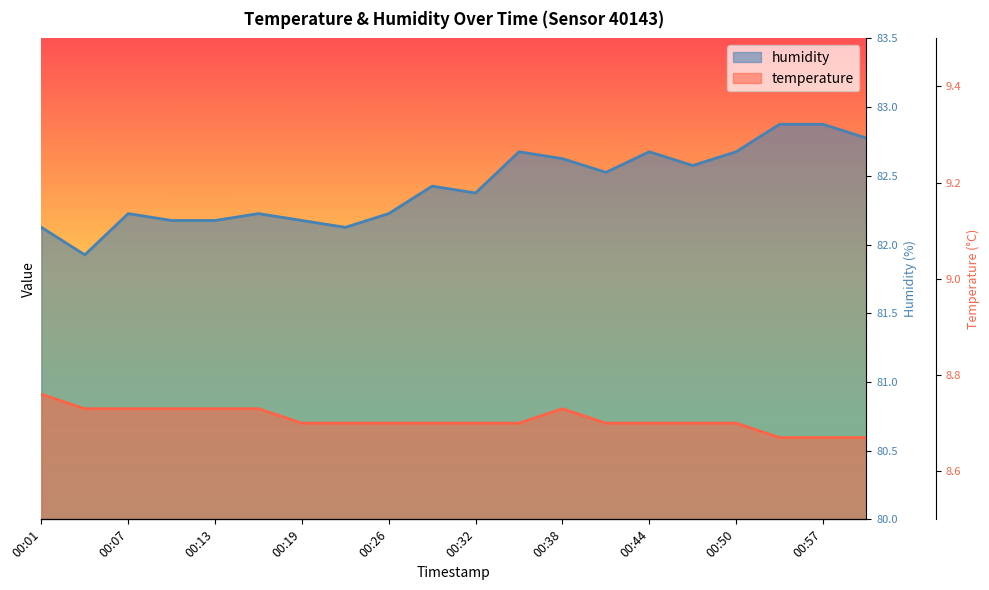

Which category has the highest value in the temperature series?

00:01